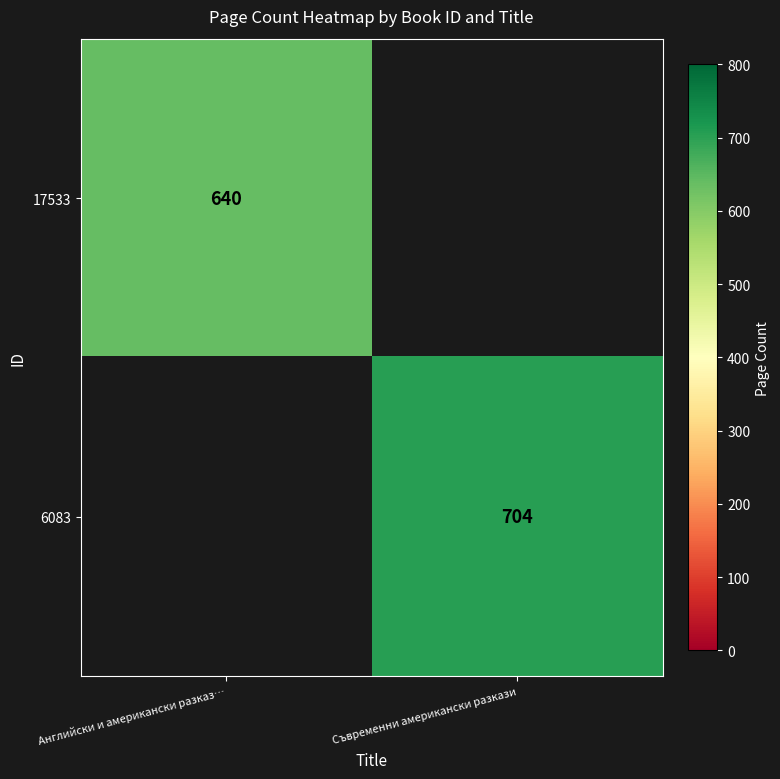

The value of 17533 at Английски и американски разказ… is 640. True or false?

True